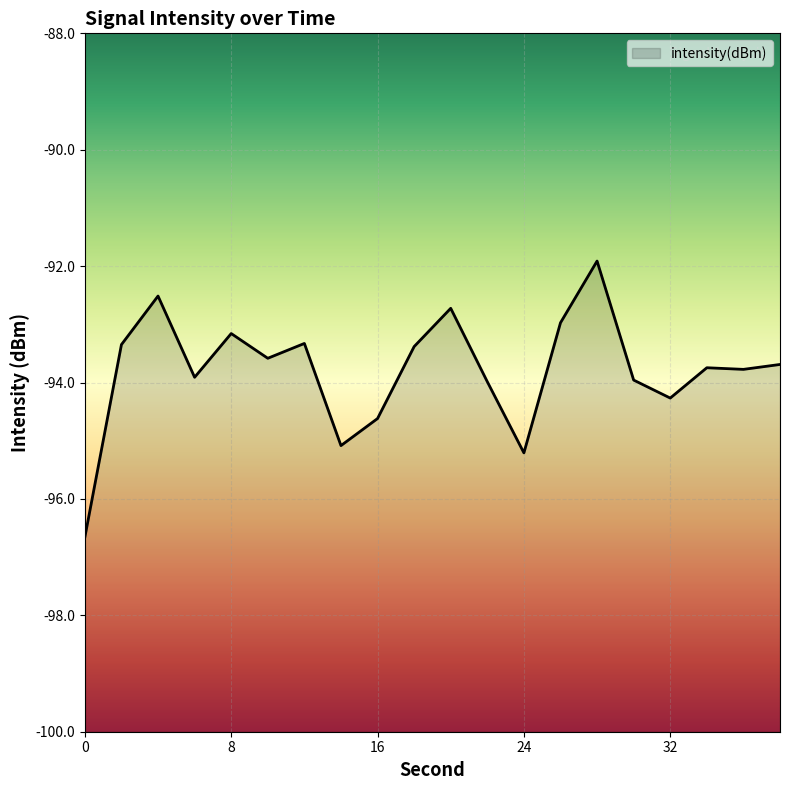

How many values are below -93?

16